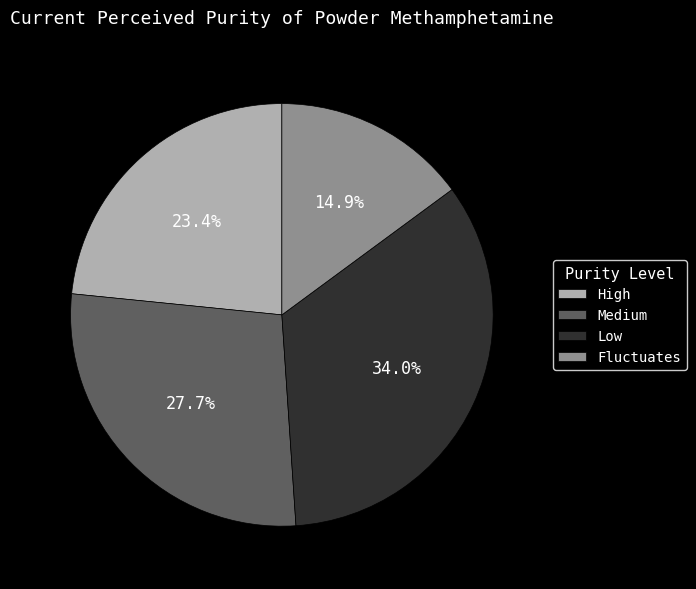

Which has a higher value, Medium or Fluctuates?

Medium